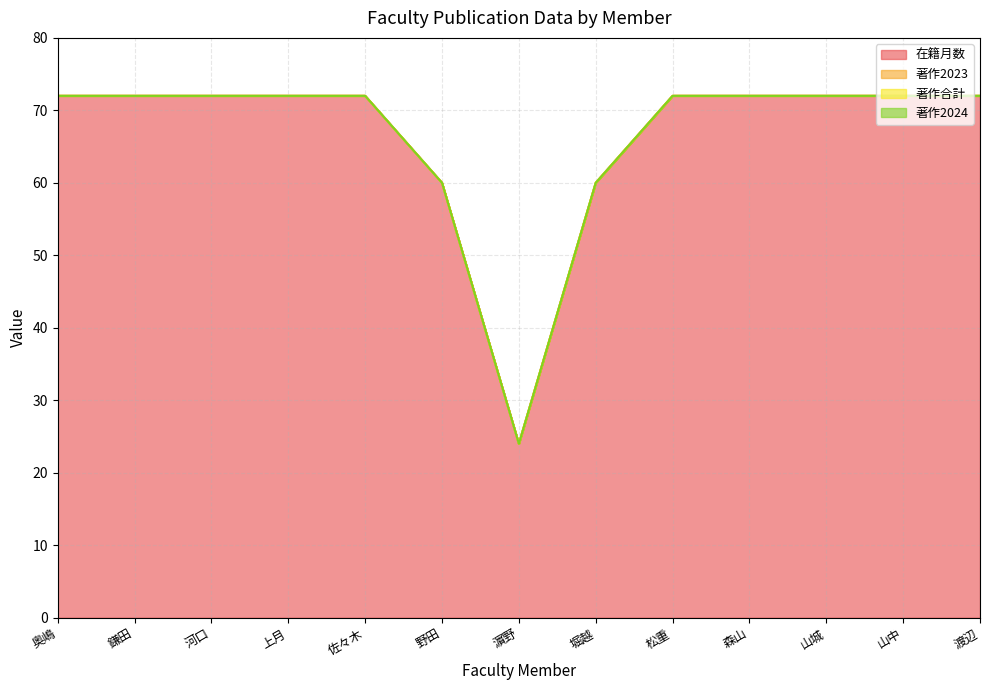

What is the difference between the highest and lowest values at 奥嶋?

72